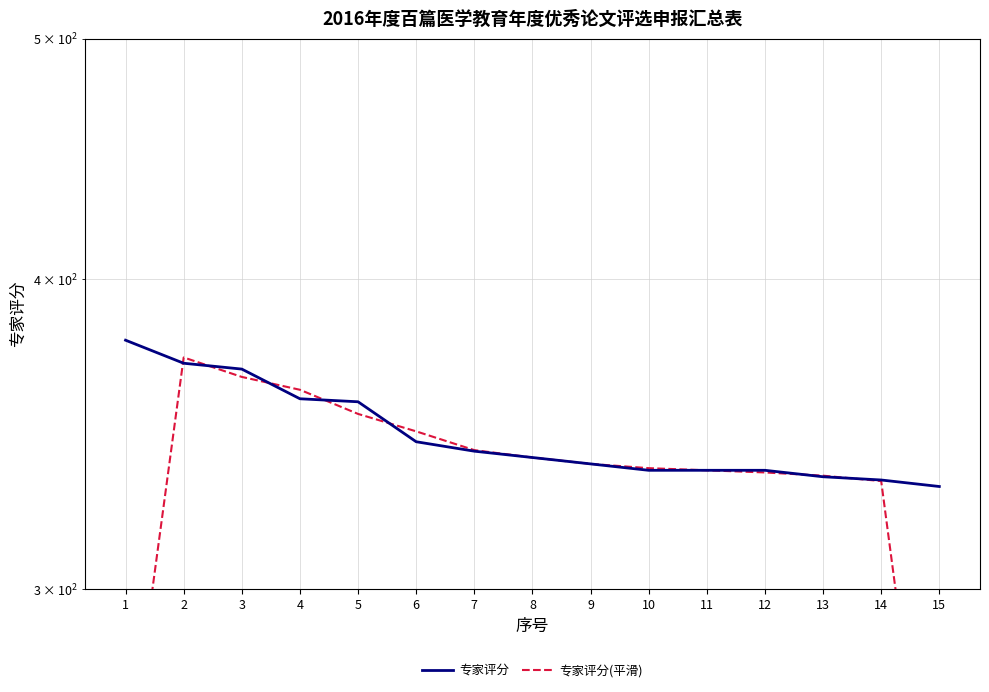

How many intersections are there between 专家评分 and 专家评分(平滑)?

7